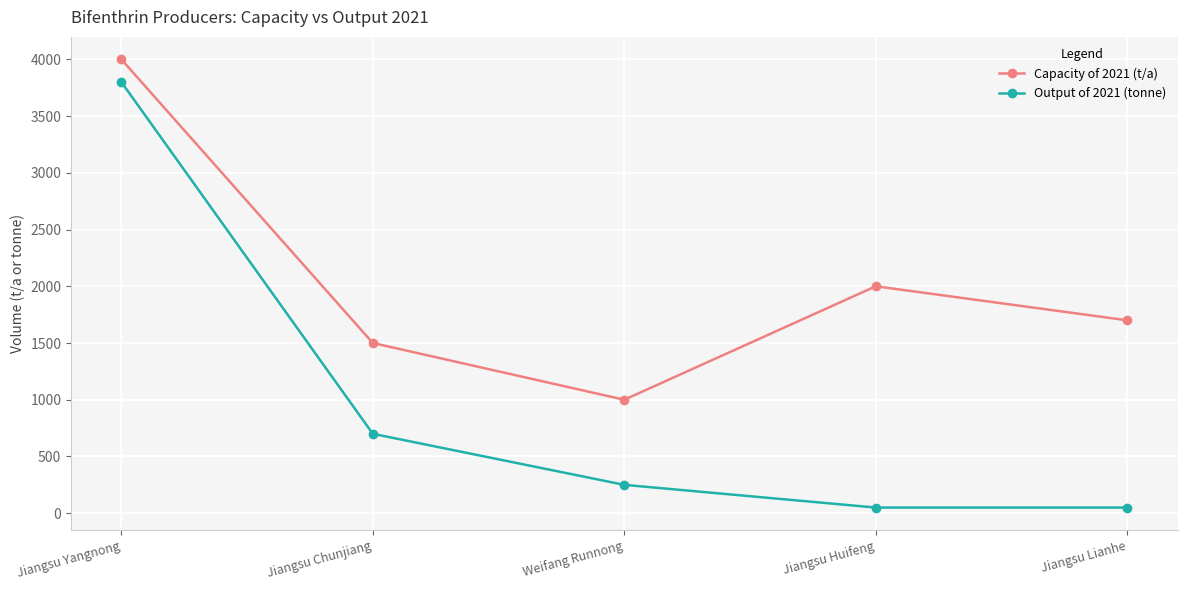

Which series has the largest total across all categories?

Capacity of 2021 (t/a)